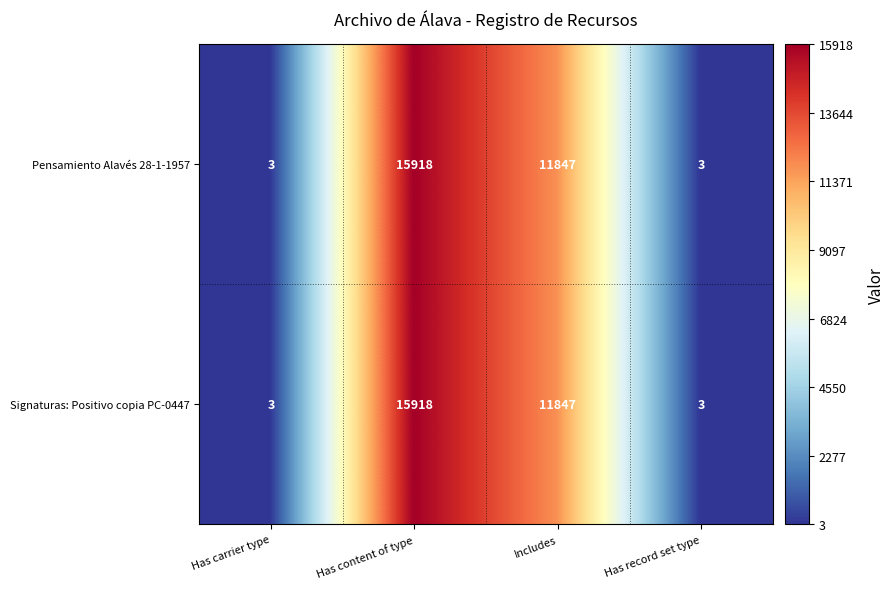

What is the minimum value for Pensamiento Alavés 28-1-1957?

3